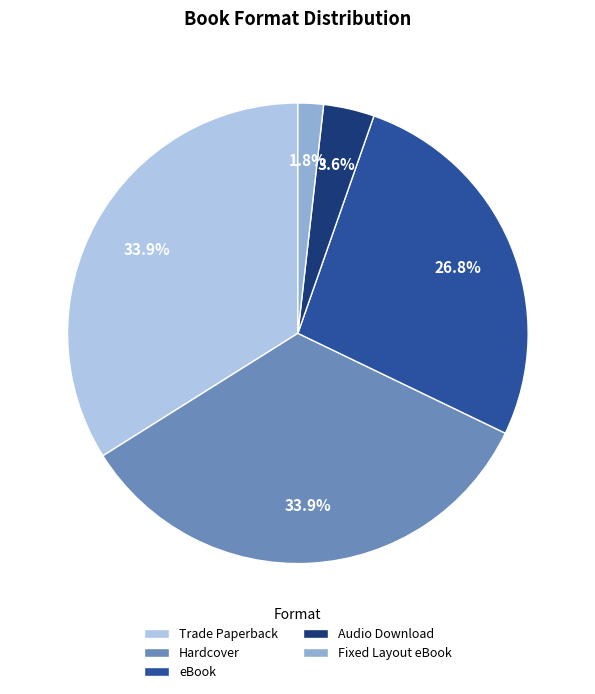

Does Trade Paperback represent more than half of the total?

No